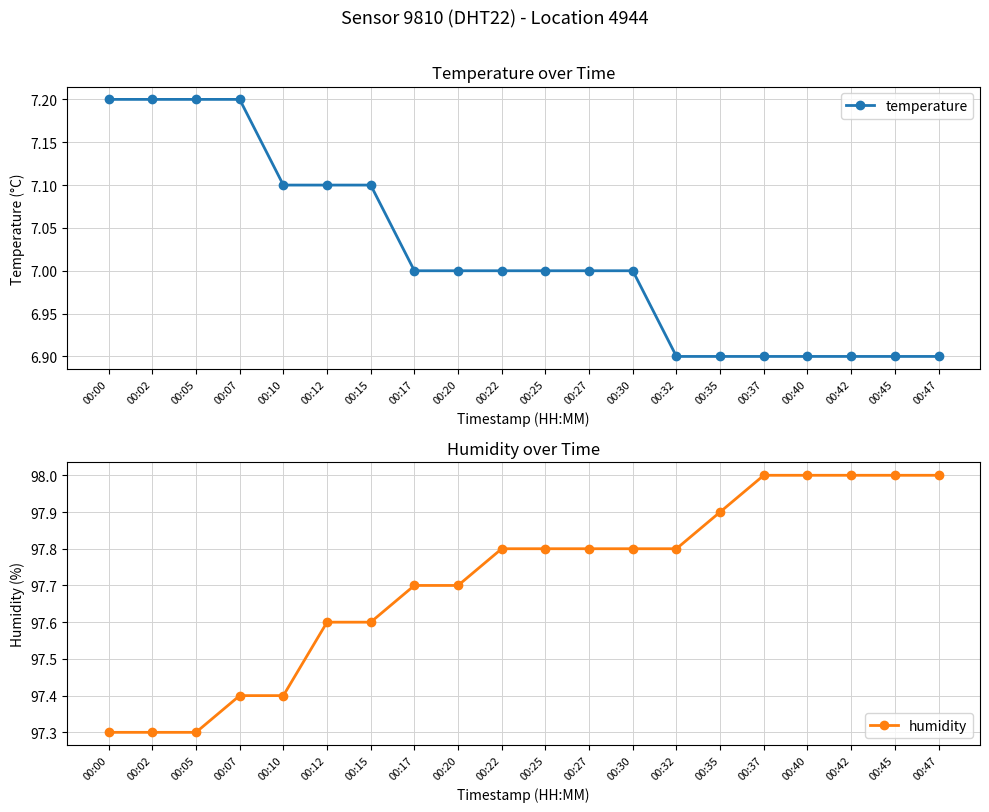

Does the chart display data point markers on the line(s)?

Yes